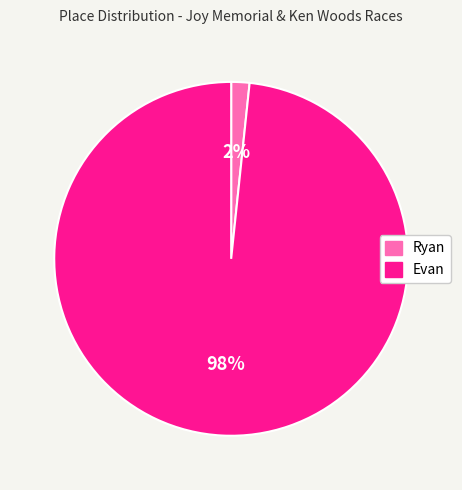

Rank the categories by value from highest to lowest.

Evan, Ryan